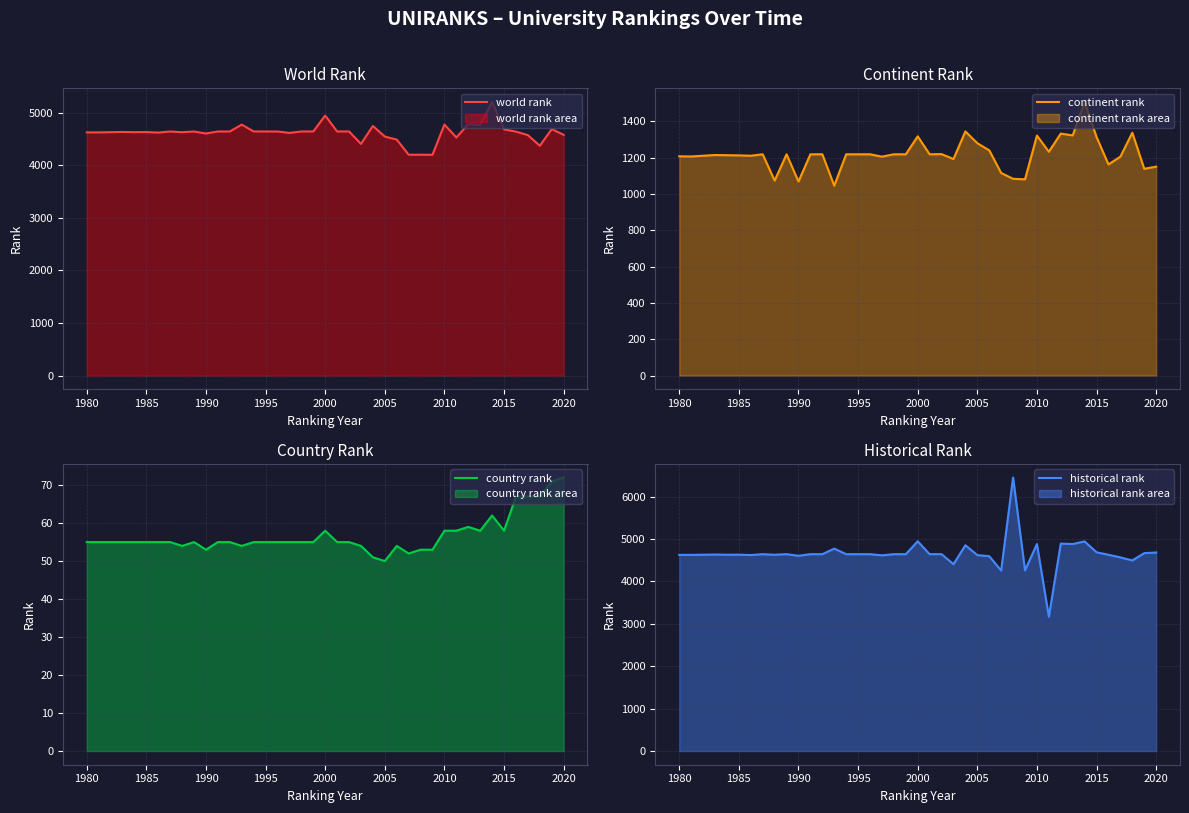

Which series has the largest range (max minus min)?

historical rank